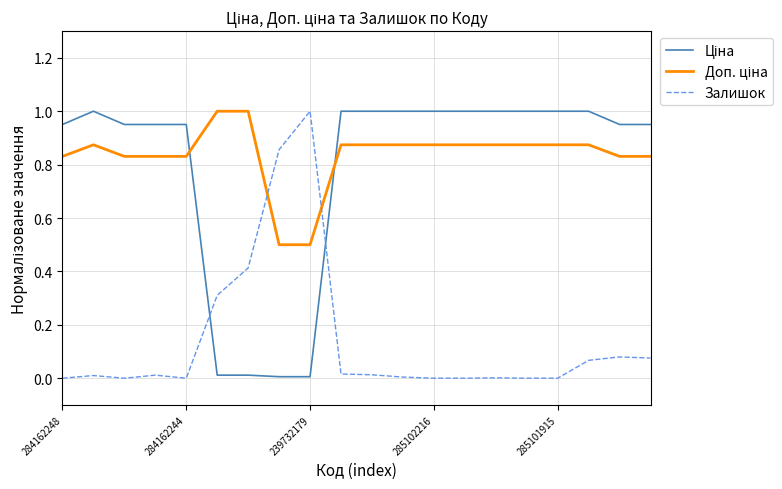

Is this an area chart (filled region under the line)?

No